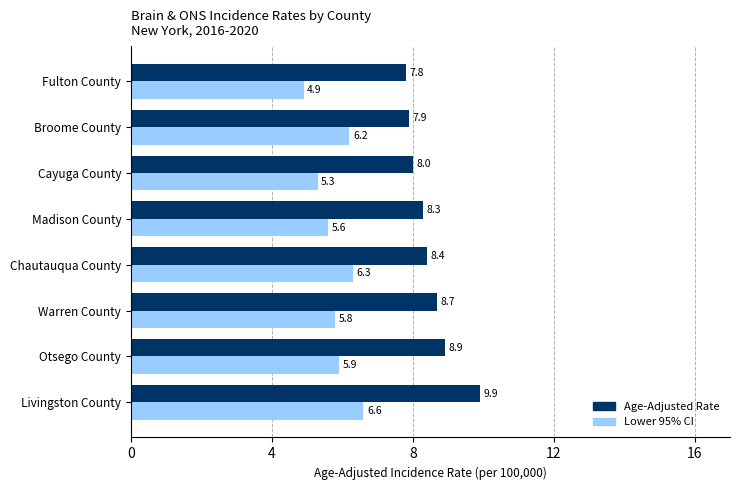

At which label is Age-Adjusted Rate closest to 8?

Cayuga County